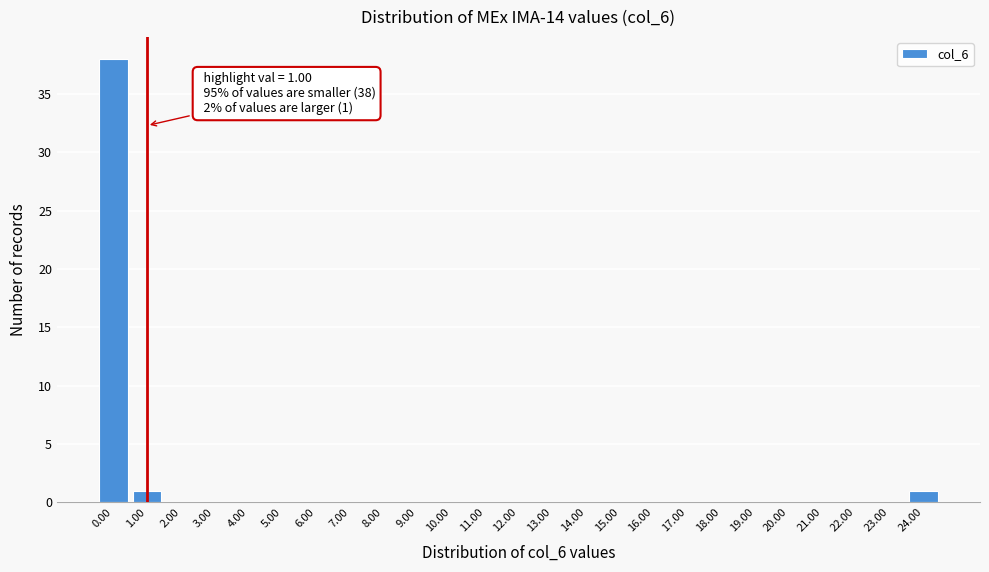

Which range on the x-axis has the tallest bar?

-0.5 to 0.5